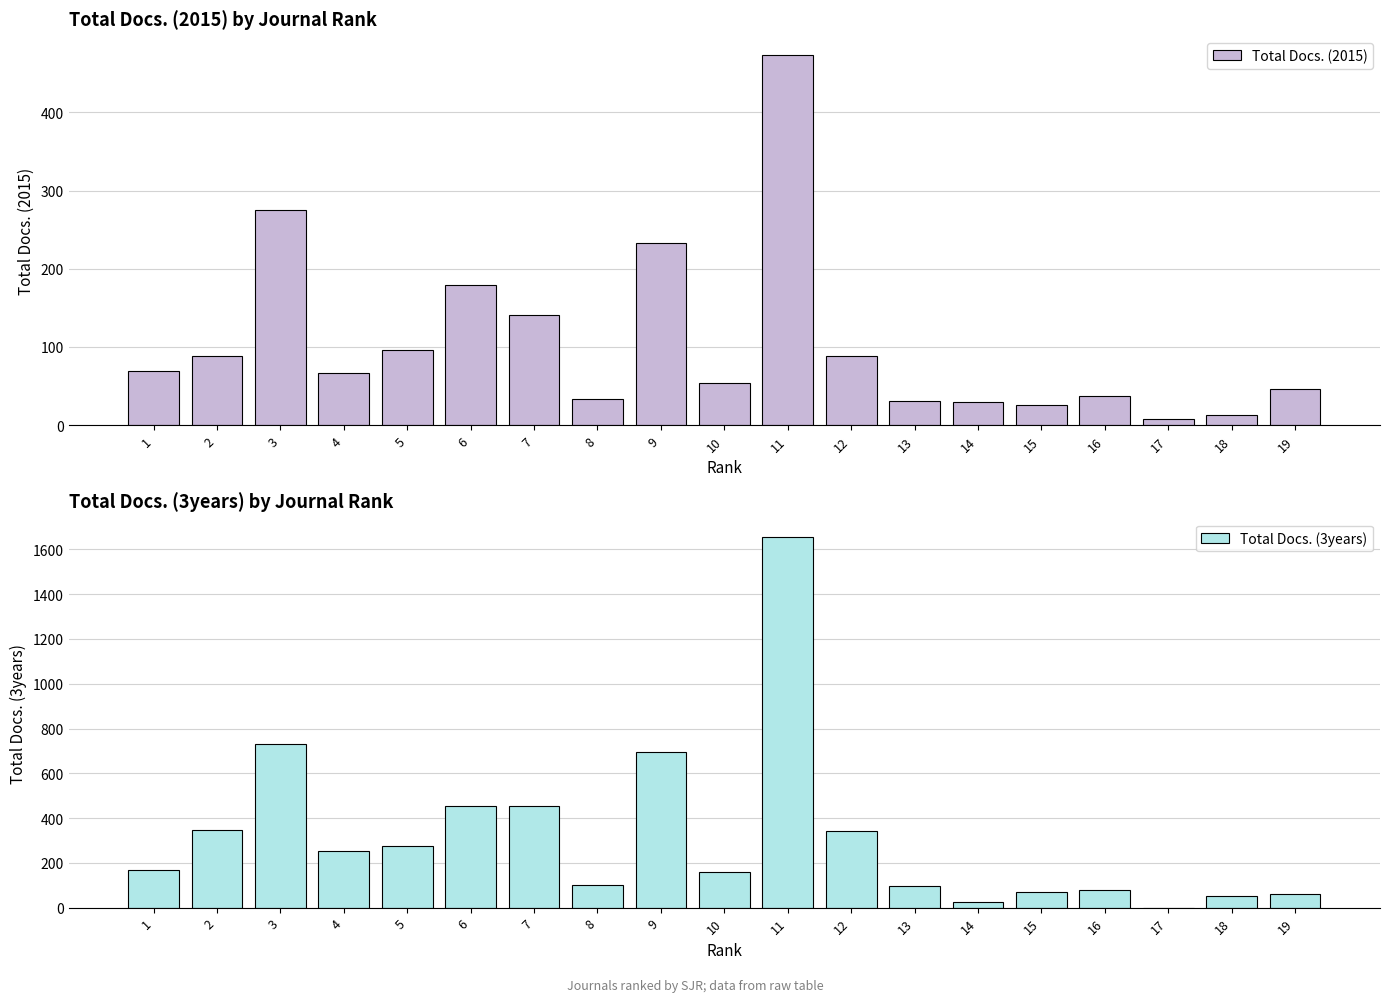

What is the average value of the Total Docs. (3years) series?

317